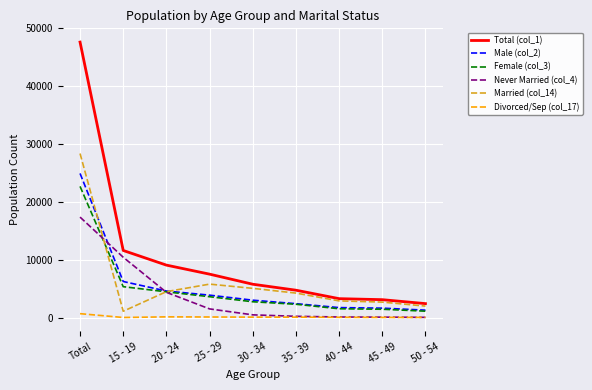

Which series has the largest range (max minus min)?

Total (col_1)